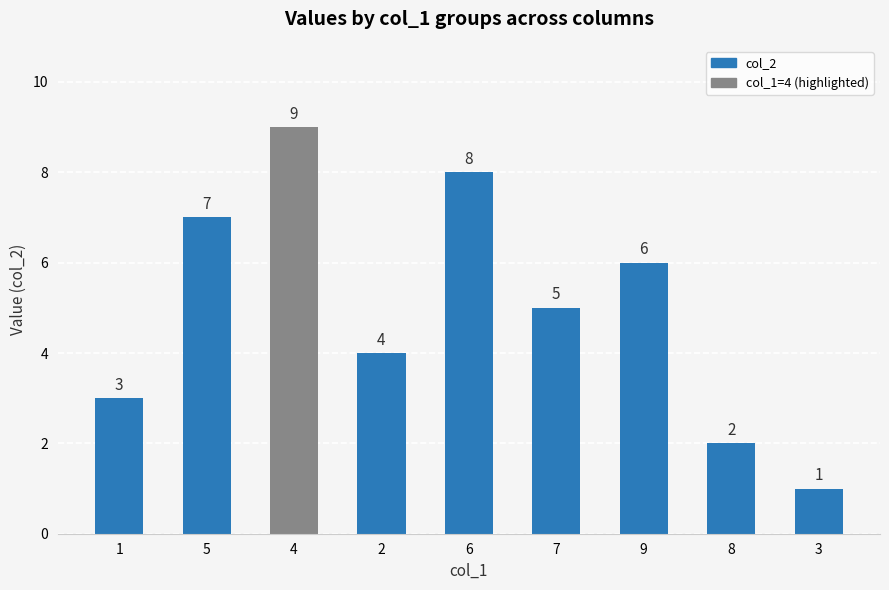

What is the label of the 7th bar from the left?

9